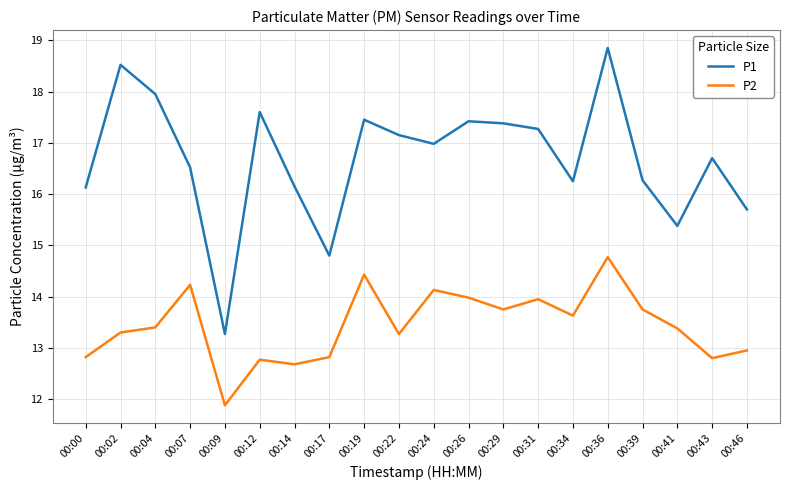

The value of P2 at 00:36 is 9.6. True or false?

False